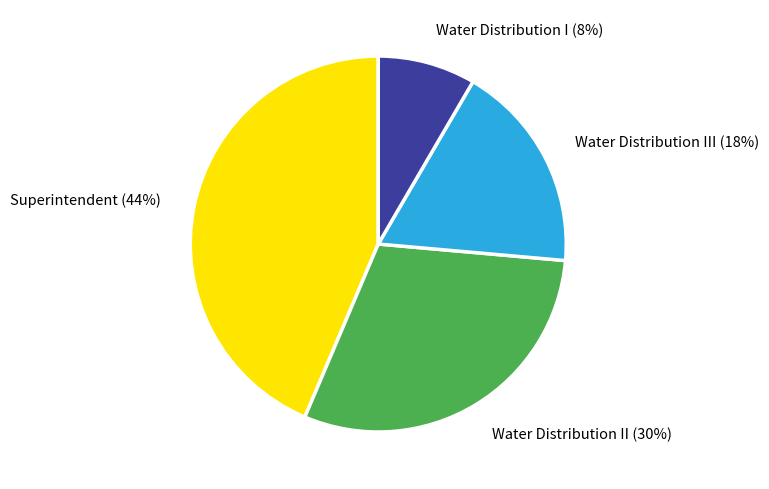

Which slice is the smallest?

Water Distribution I